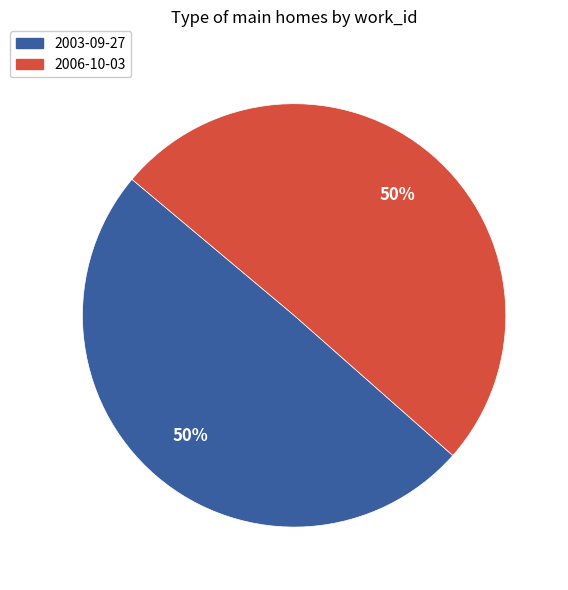

Do 2006-10-03 and 2003-09-27 together represent more than half of the pie?

Yes